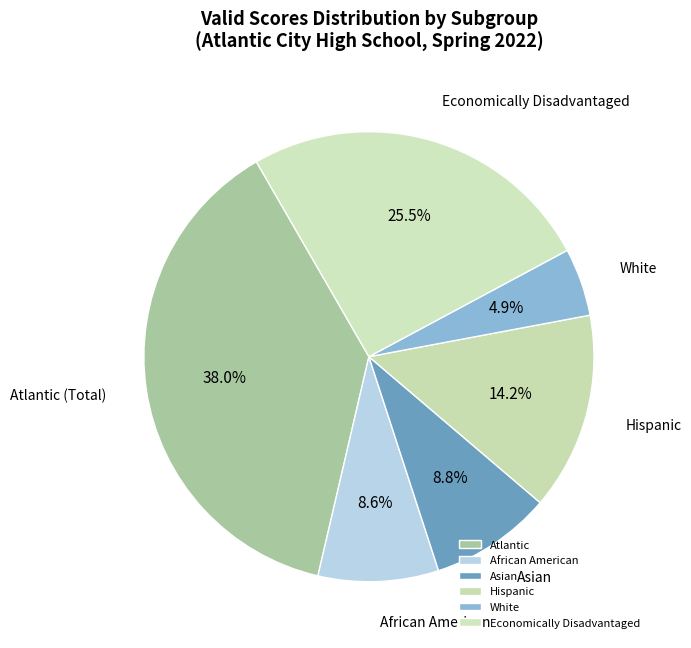

Which category has the biggest portion of the pie?

Atlantic